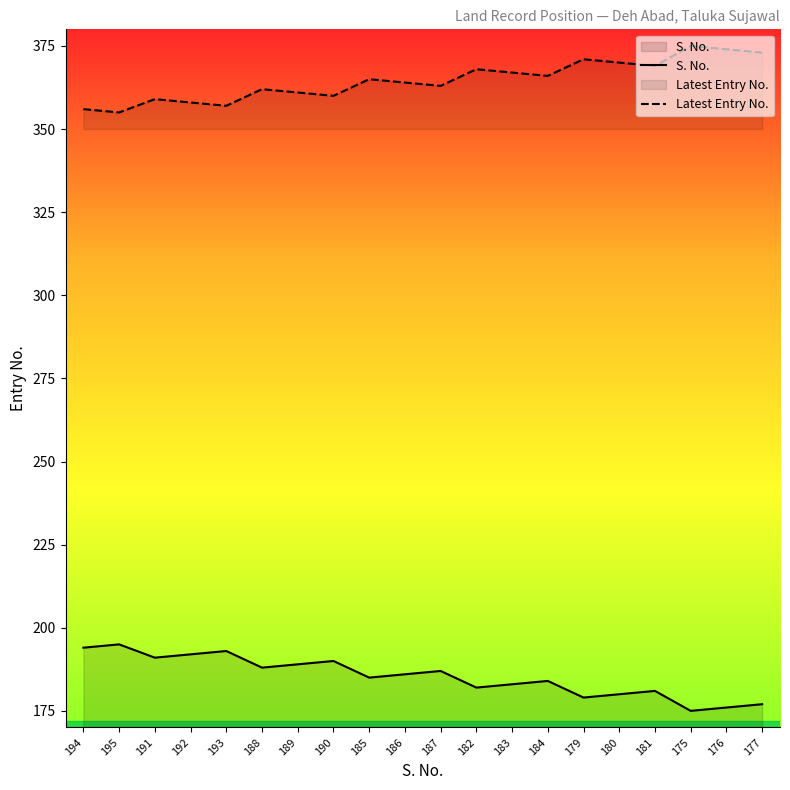

Where is Latest Entry No. nearest to the value 365?

185